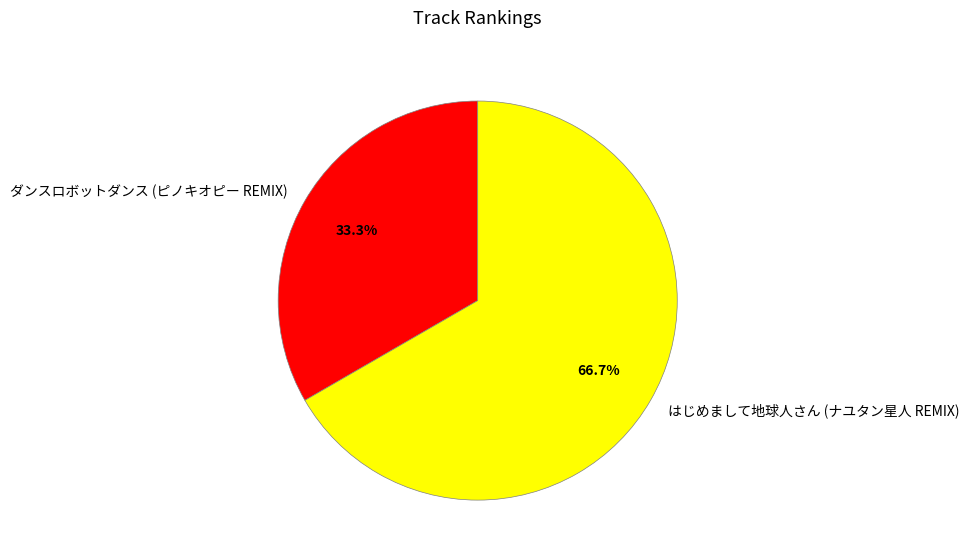

To the nearest percent, what is the difference between the largest and smallest slice percentages?

33%